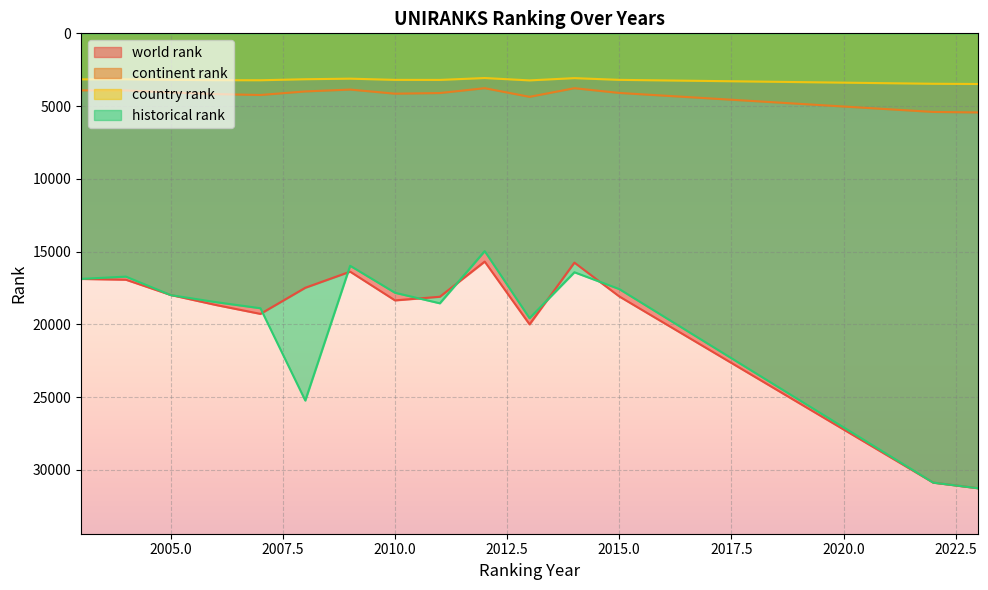

Is it true that historical rank equals 16419.0 at 2014?

True